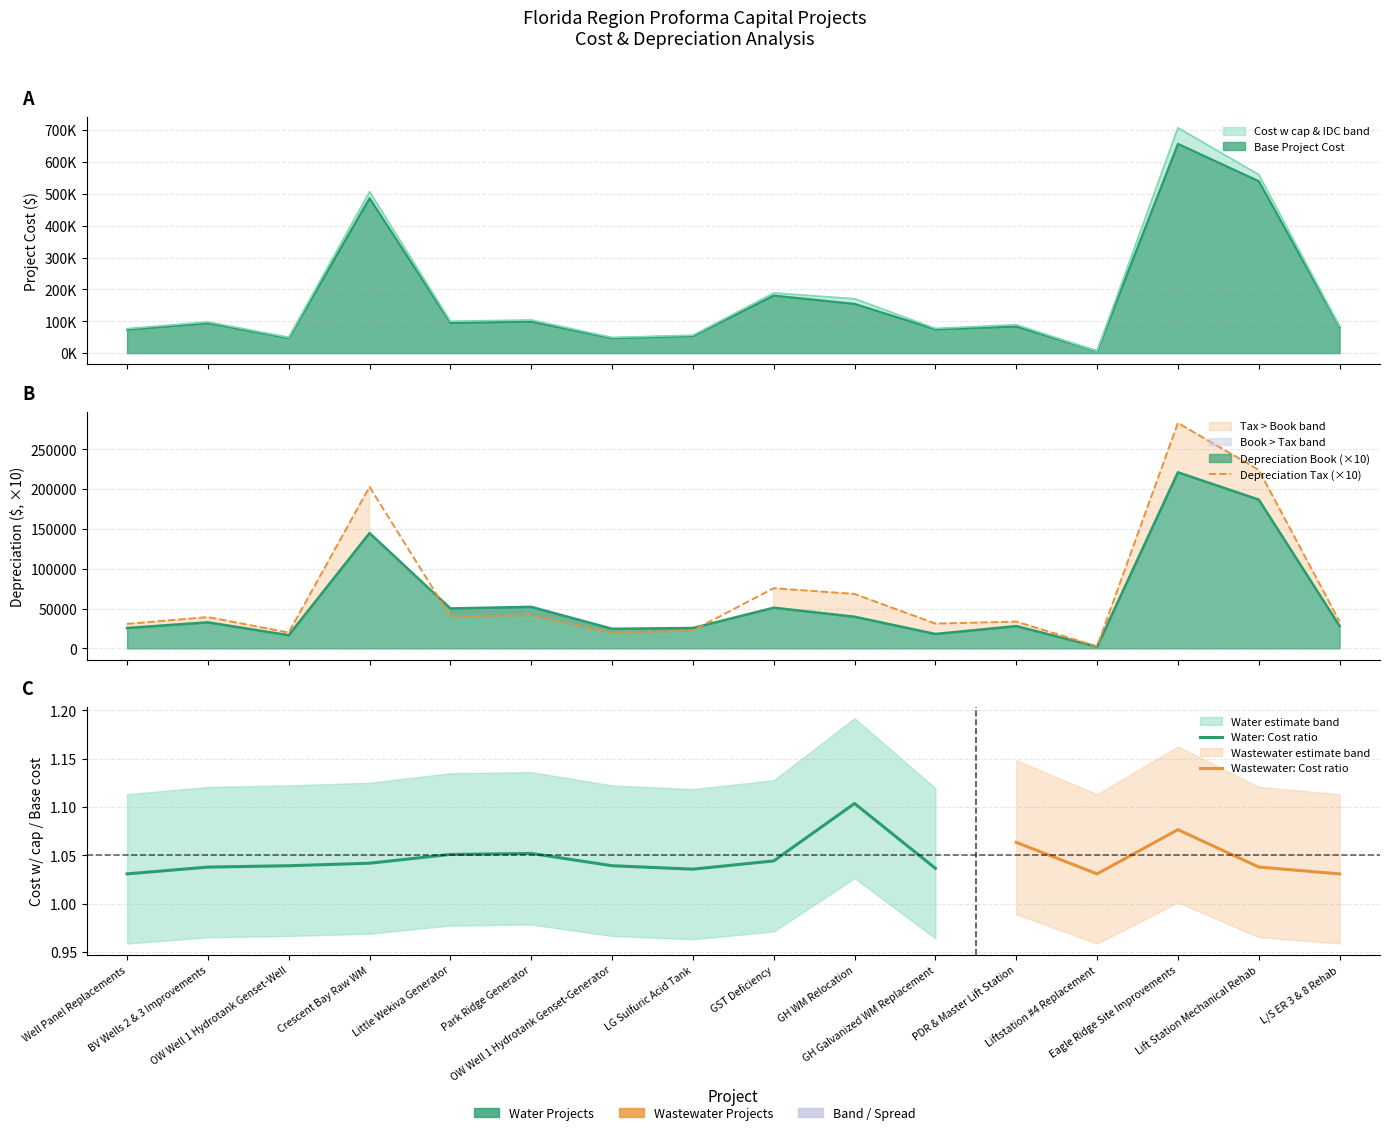

How many interior local peaks does the Cost w cap & IDC series have?

6